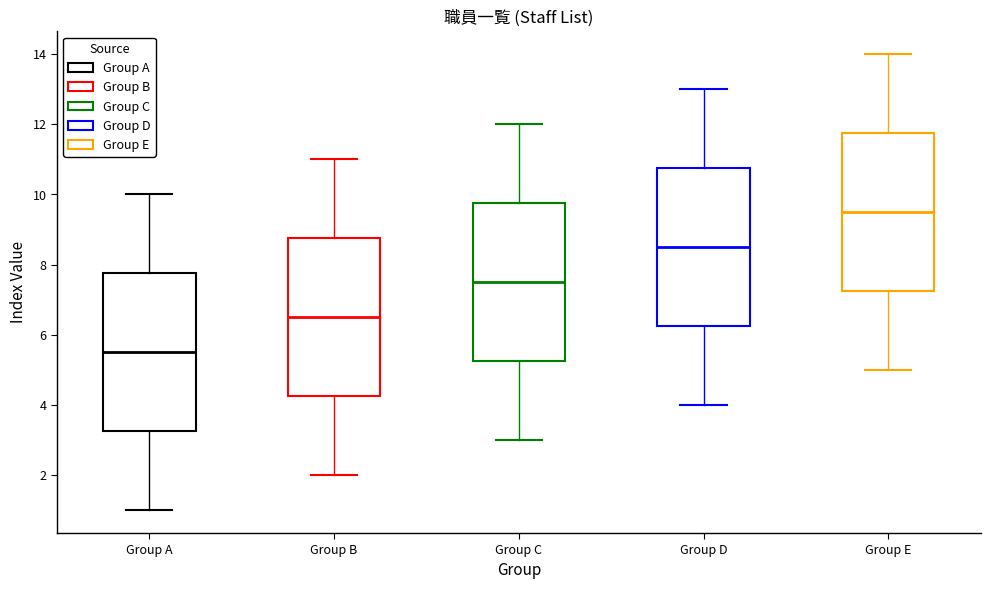

Reading left to right, read every box against the y-axis: the position of its median line, the range the box covers, and the ends of its whiskers. The values are not printed on the chart, so give them approximately, as read against the axis.

Group A: median 5.6, box 3.2 to 7.8, whiskers 1.0 to 10.0
Group B: median 6.6, box 4.2 to 8.8, whiskers 2.0 to 11.0
Group C: median 7.6, box 5.2 to 9.8, whiskers 3.0 to 12.0
Group D: median 8.6, box 6.2 to 10.8, whiskers 4.0 to 13.0
Group E: median 9.6, box 7.2 to 11.8, whiskers 5.0 to 14.0